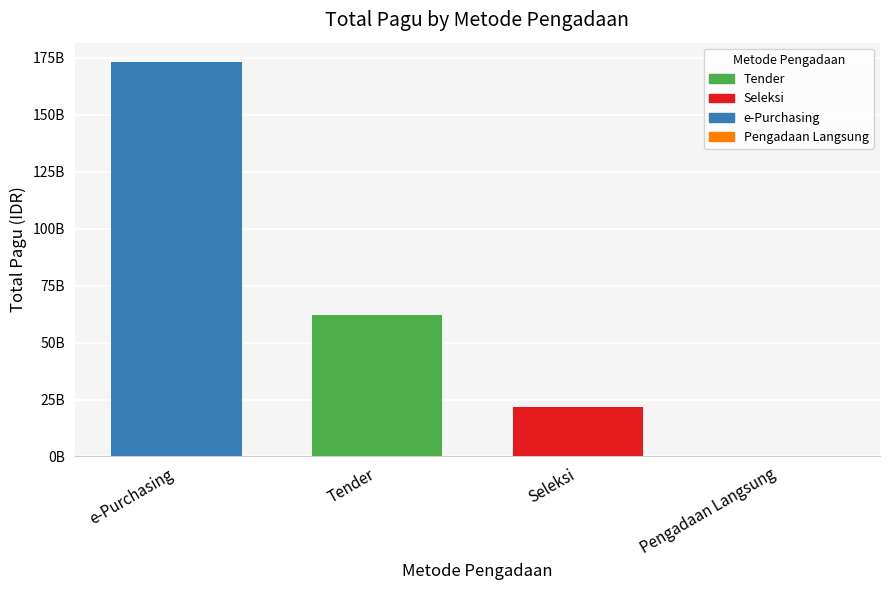

Does the chart contain any negative values?

No